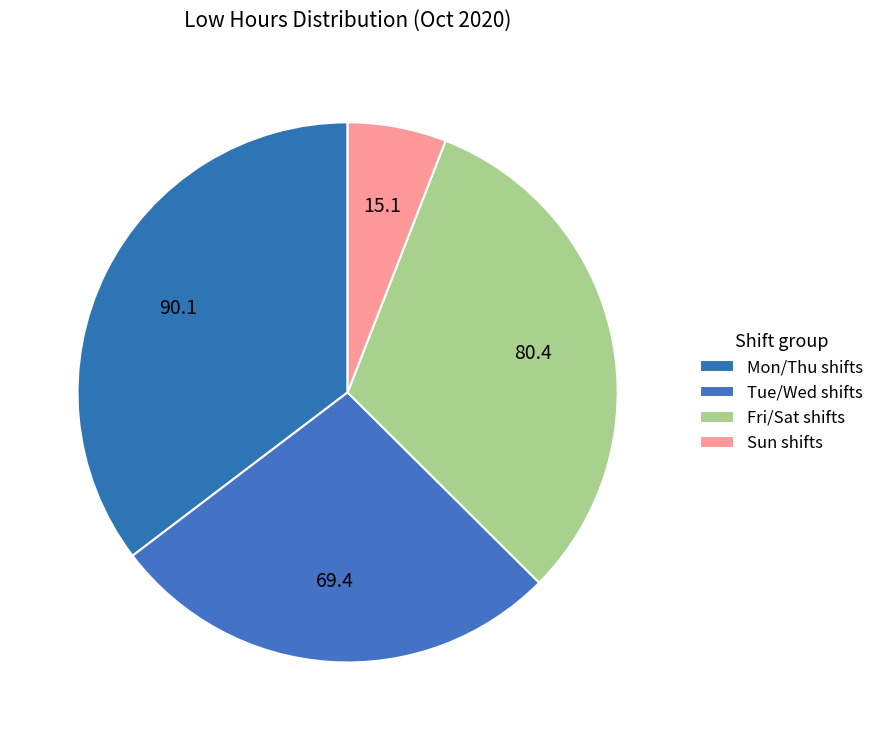

How many slices are in this pie chart?

4